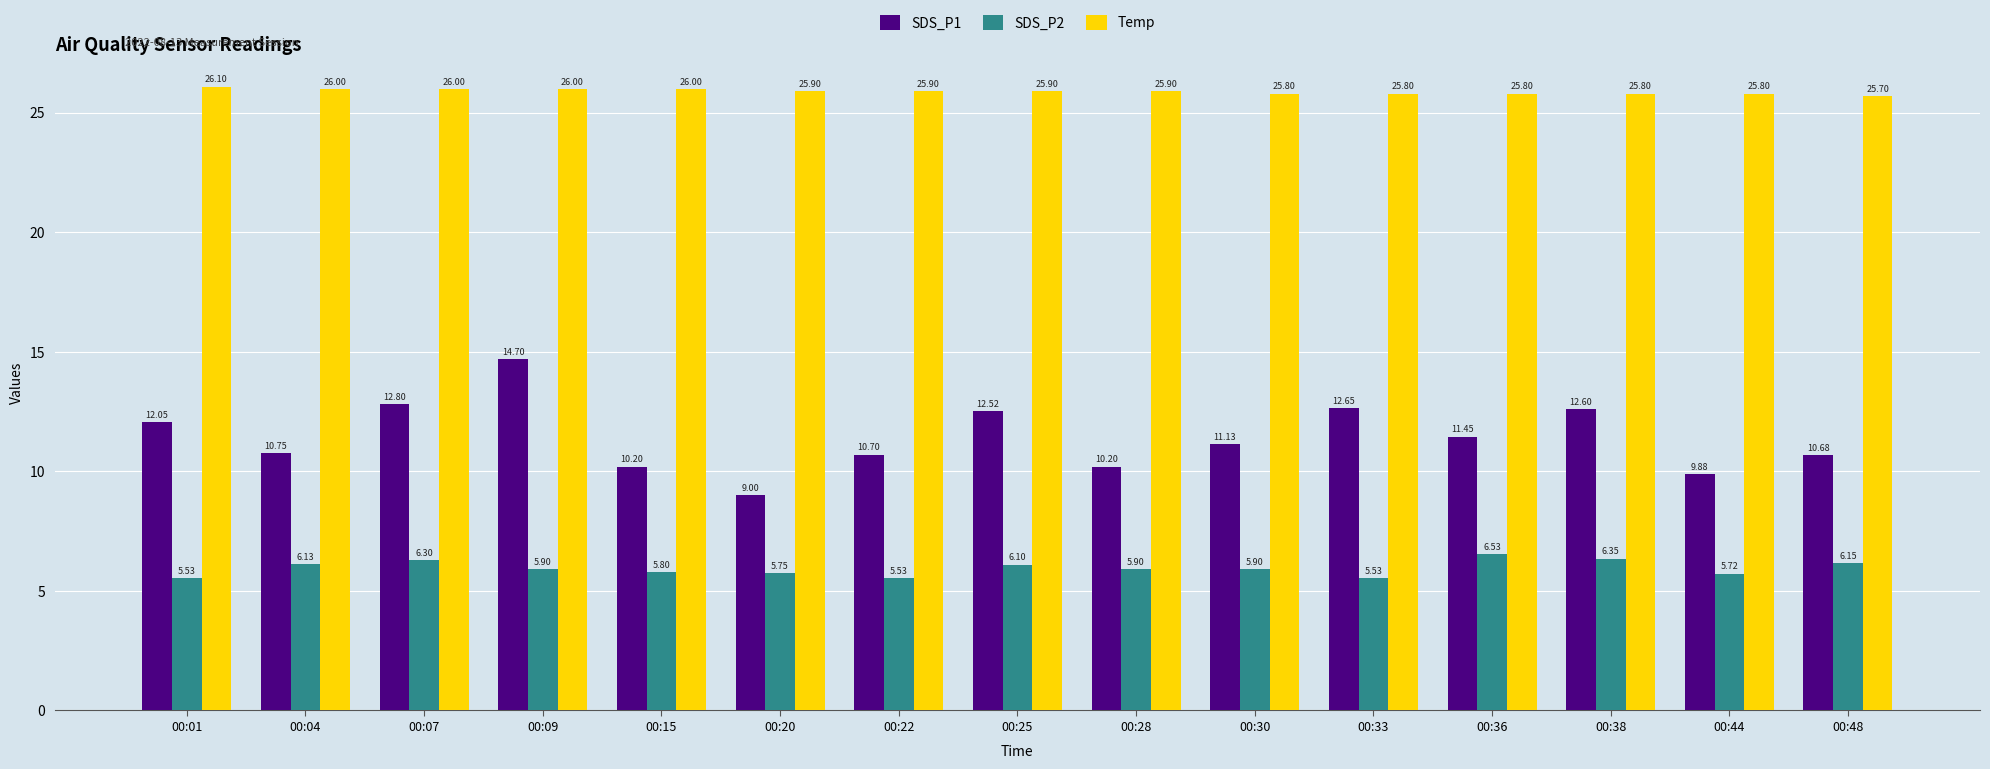

What is the difference between the maximum and second lowest values in the SDS_P2 series?

1.0